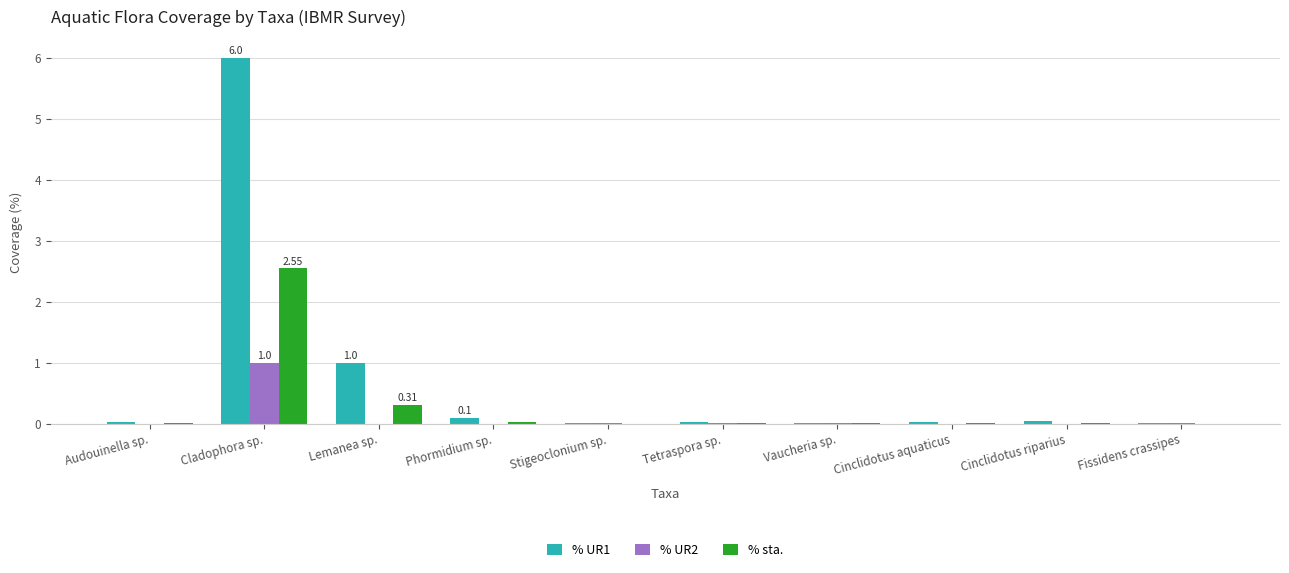

What is the sum of all % UR2 values?

1.0